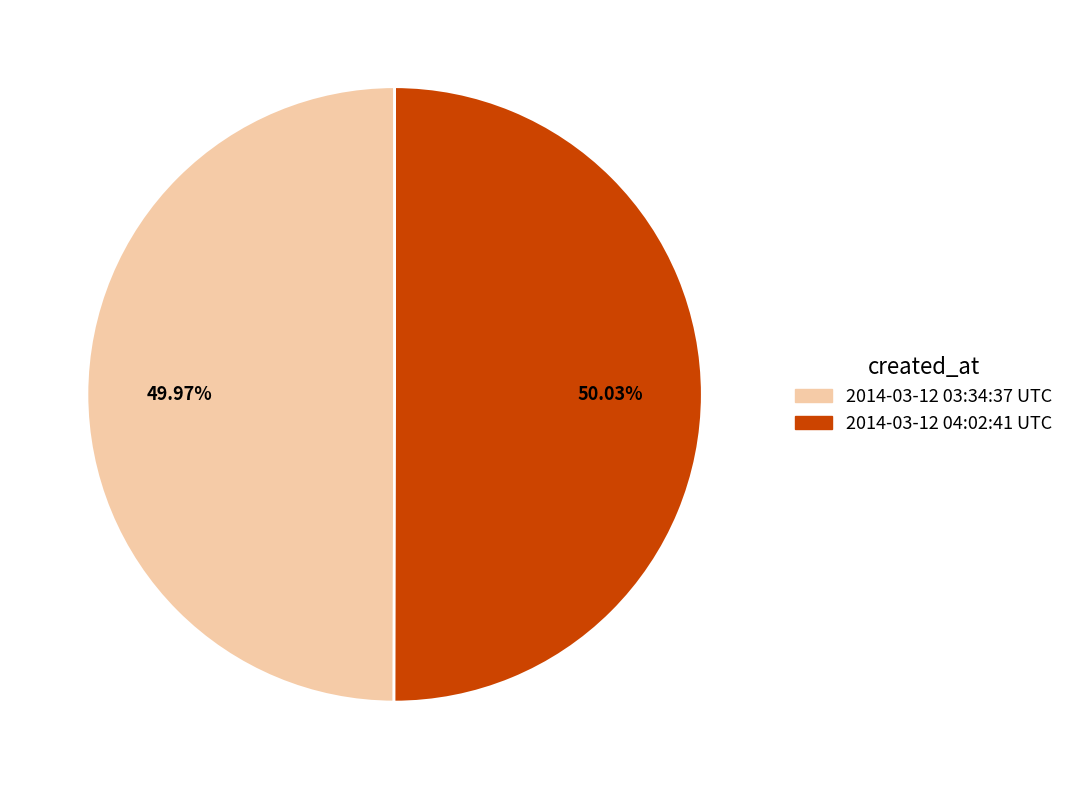

Does any single category account for the majority?

Yes